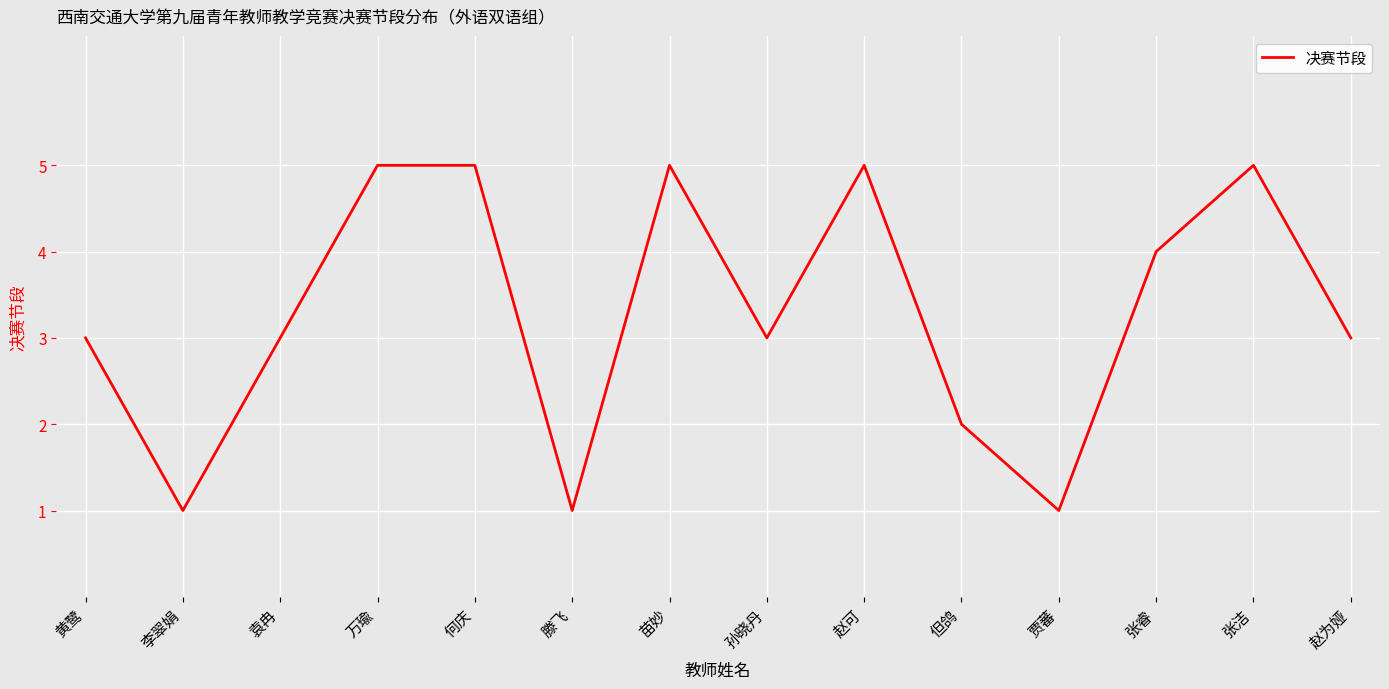

What is the approximate value at 张睿?

4